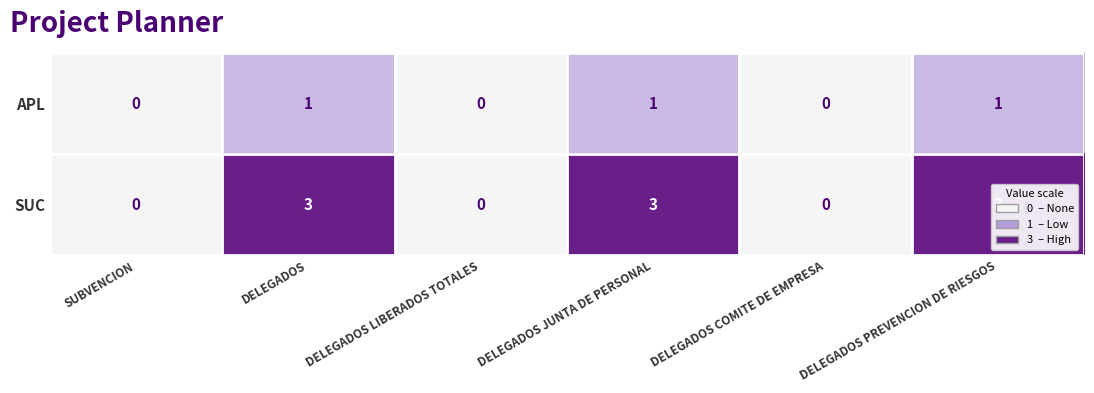

Between DELEGADOS JUNTA DE PERSONAL and DELEGADOS COMITE DE EMPRESA, which series saw the biggest shift?

SUC